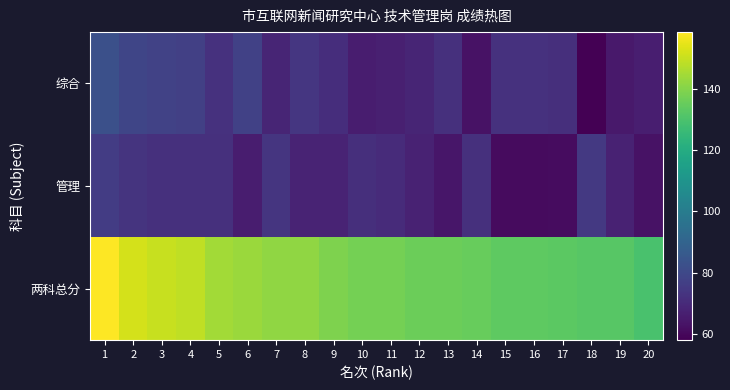

Which series has the widest spread of values?

两科总分